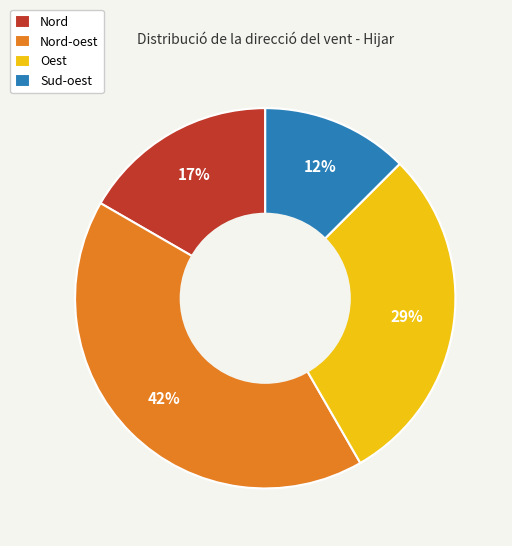

To the nearest percent, what percentage of the pie is Nord-oest?

42%